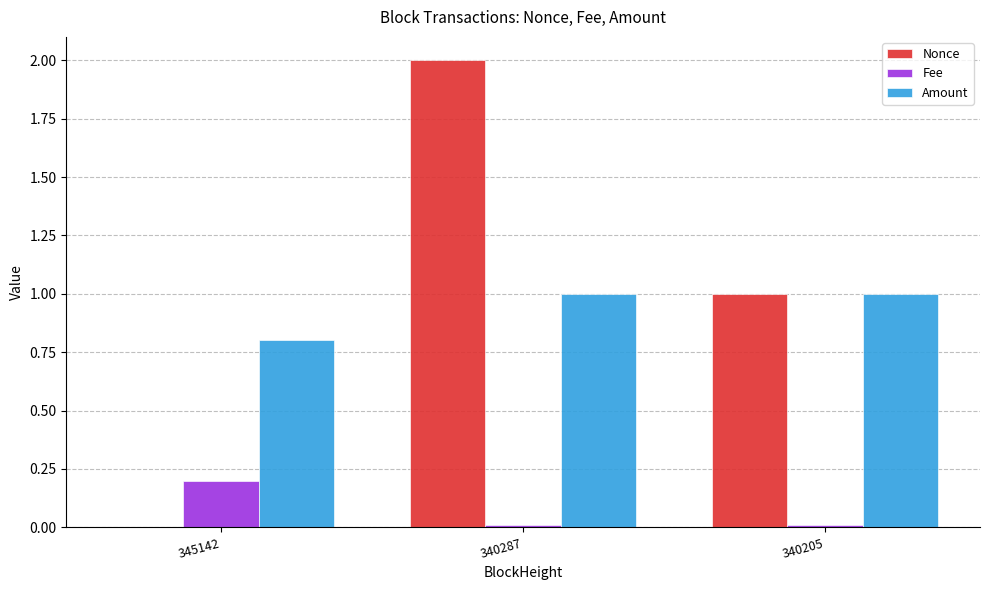

Where does the Nonce series first go above 1?

340287